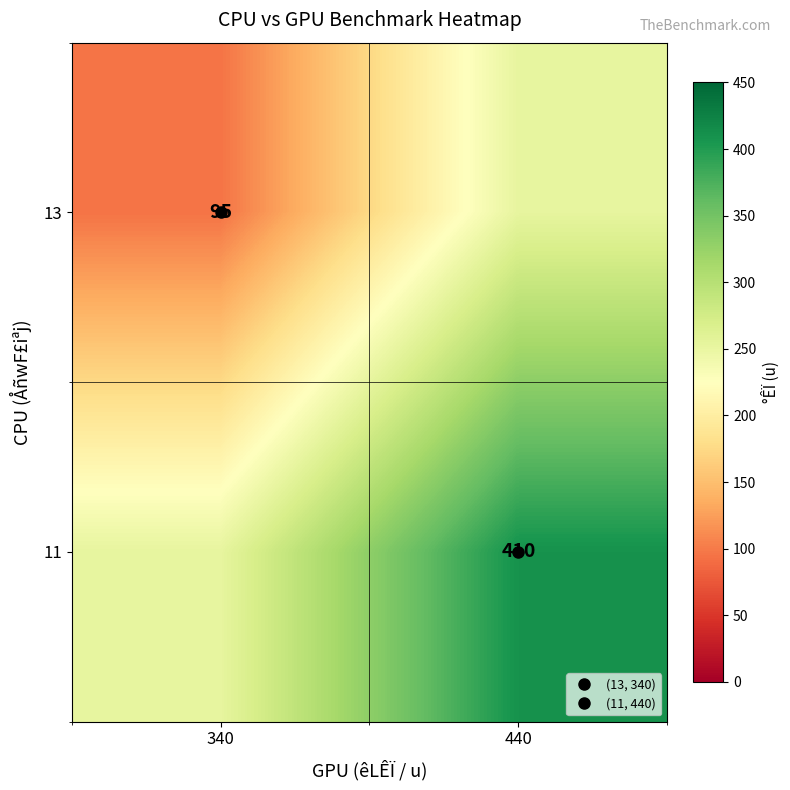

Rank the series by their maximum value, from lowest to highest.

13, 11